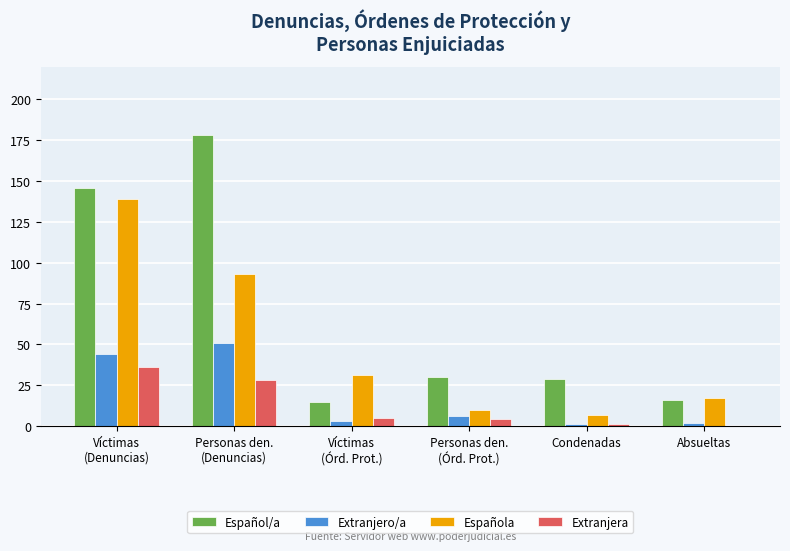

What is the maximum value for Español/a?

178